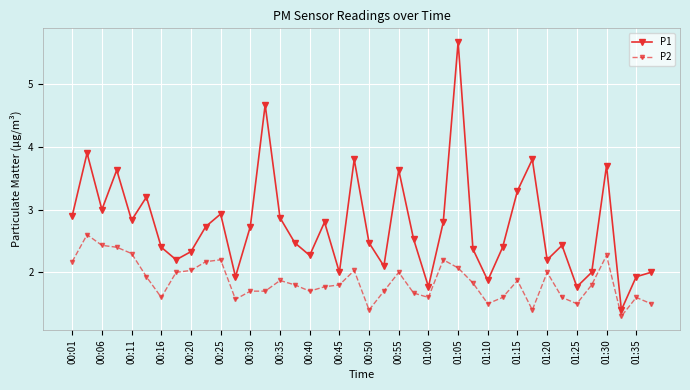

List the series in order of their peak value, highest first.

P1, P2